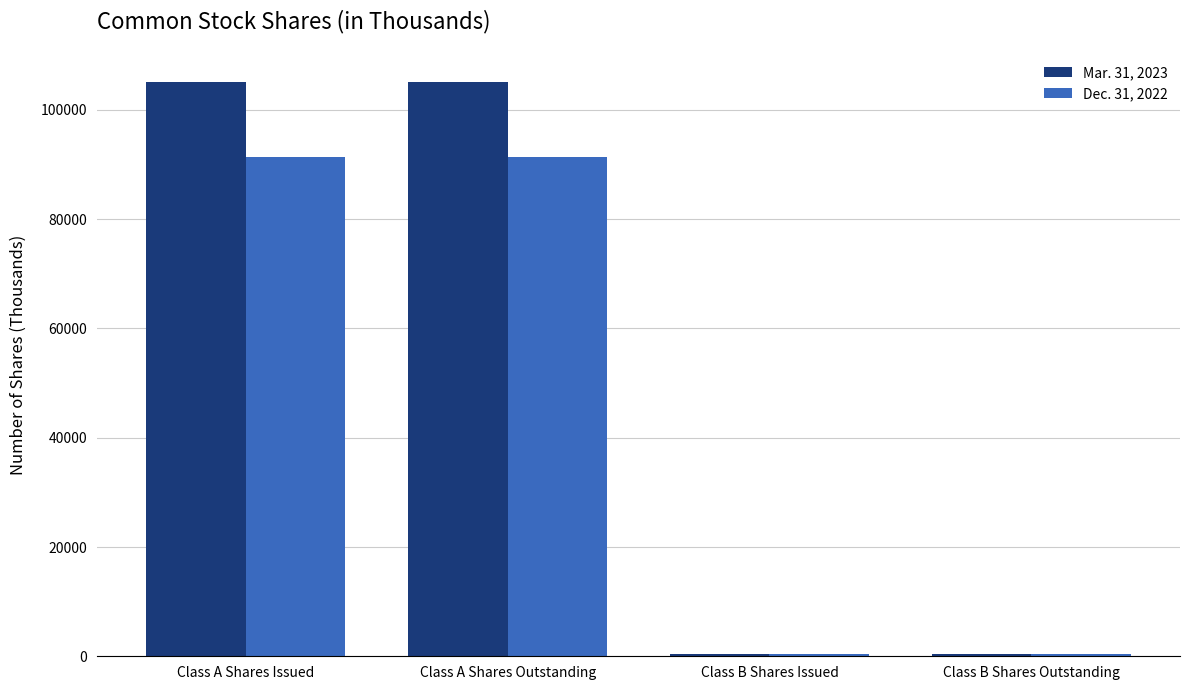

What is the label of the 1st bar from the left?

Class A Shares Issued